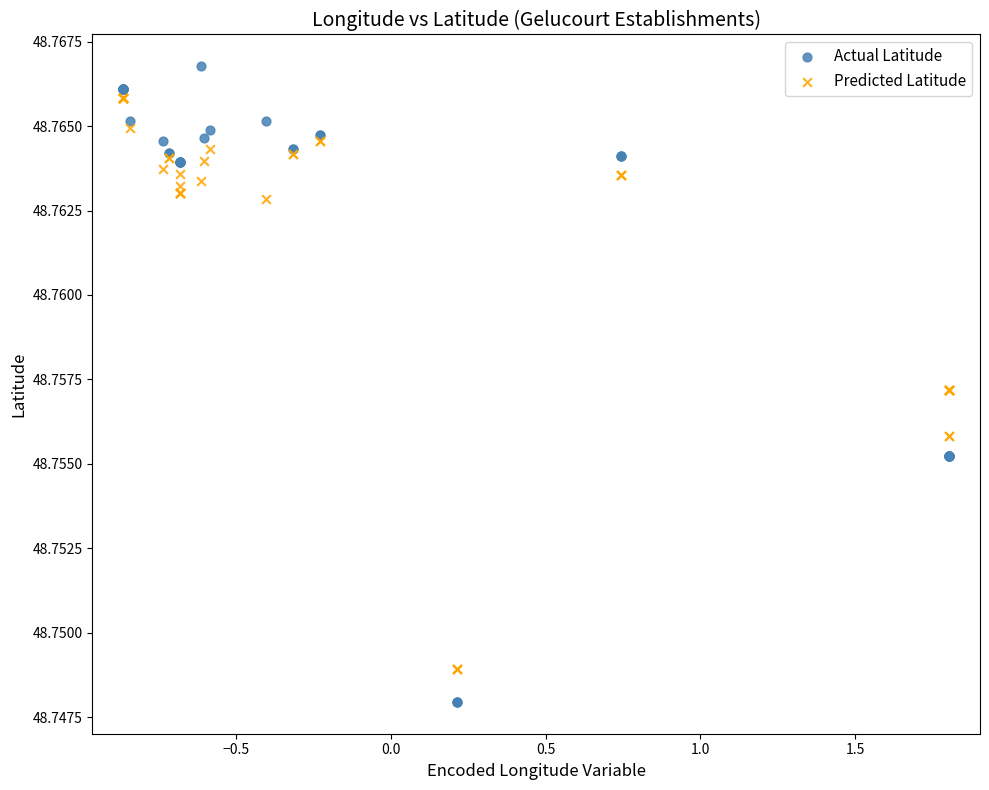

What is the X range (max minus min) for the scatter plot?

2.7